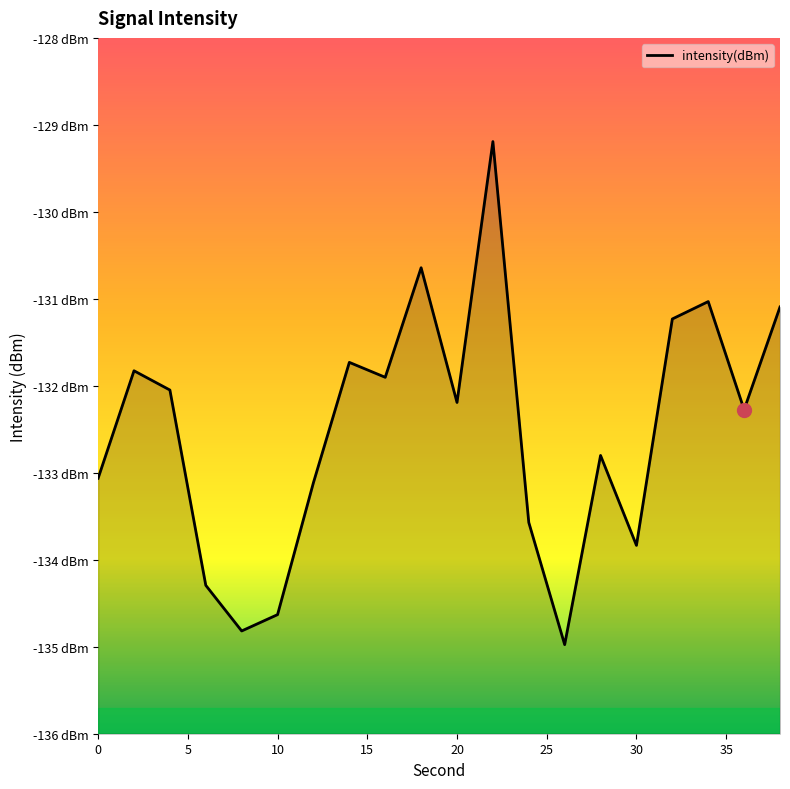

What is the sum of all values?

-2650.3